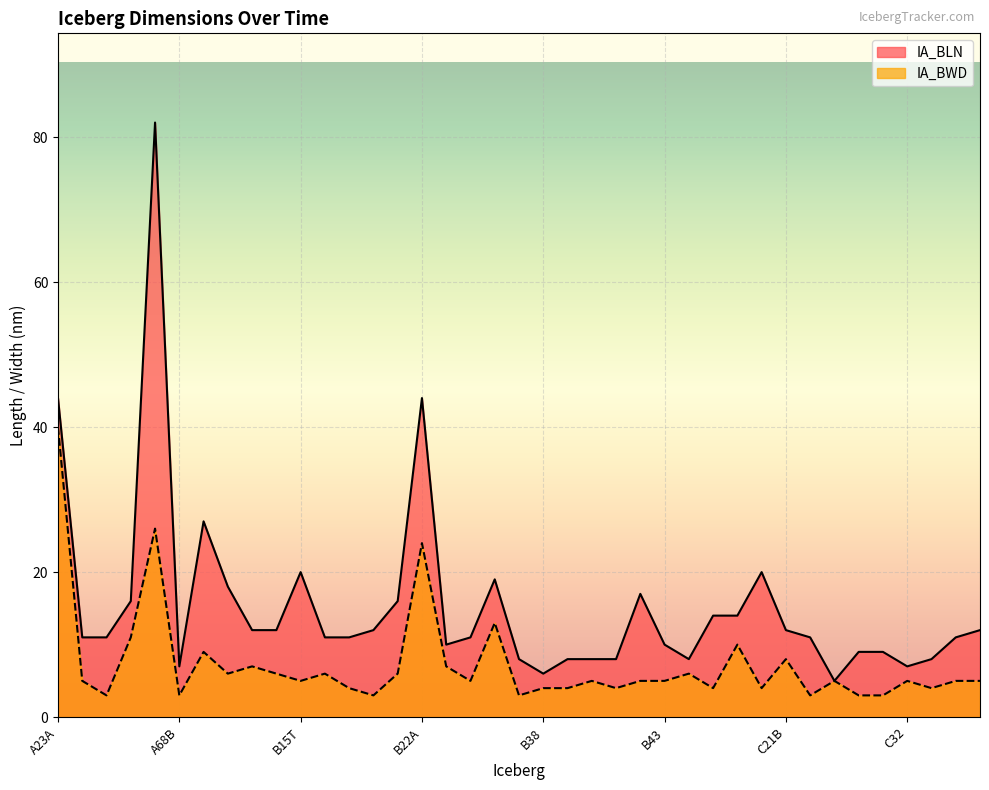

True or false: IA_BLN and IA_BWD cross at least once.

False